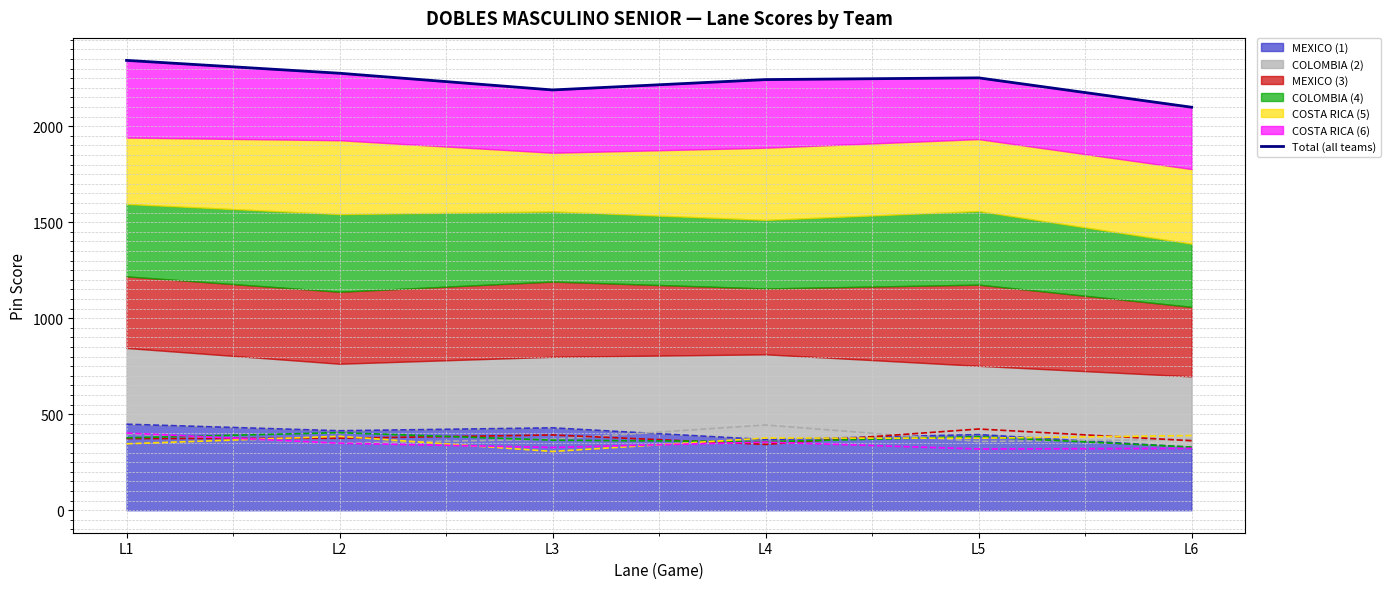

What value does the data have at L3, to the nearest 5?

2190